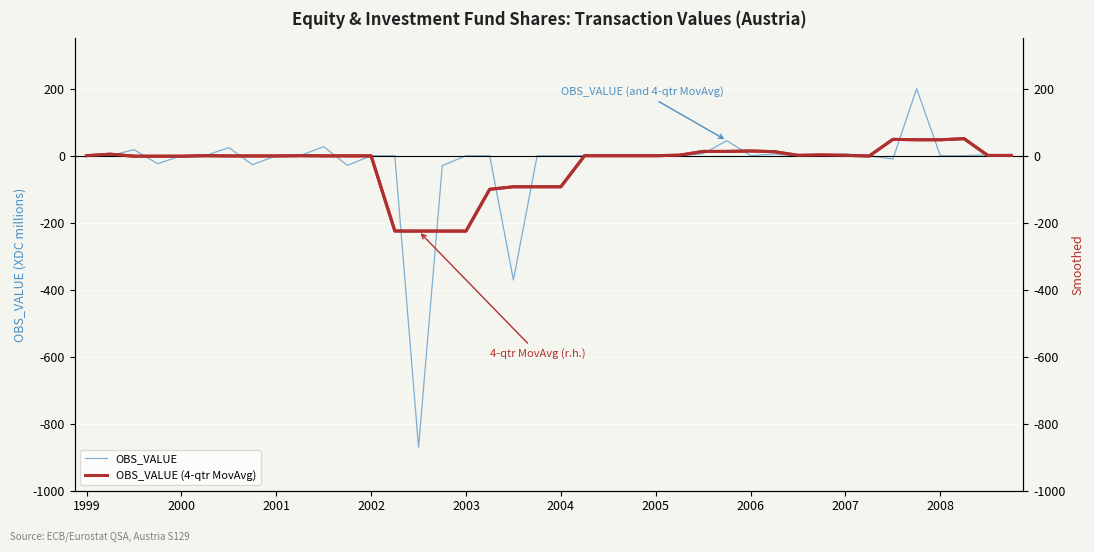

Which series has the largest total across all categories?

OBS_VALUE